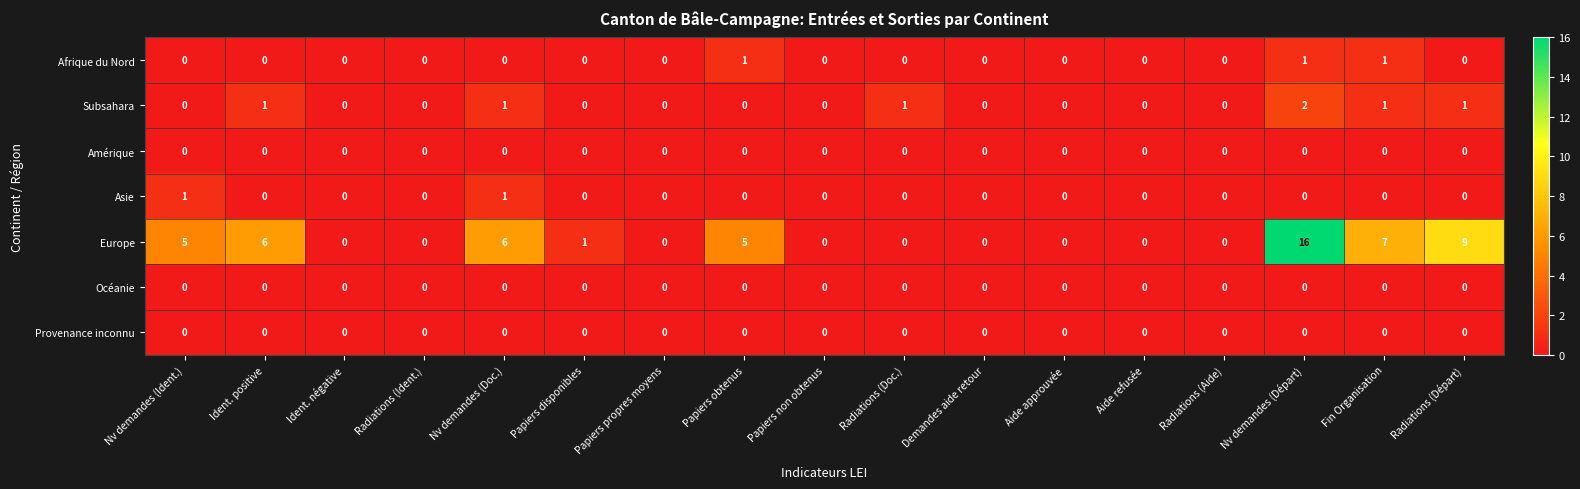

Which series has the widest spread of values?

Europe